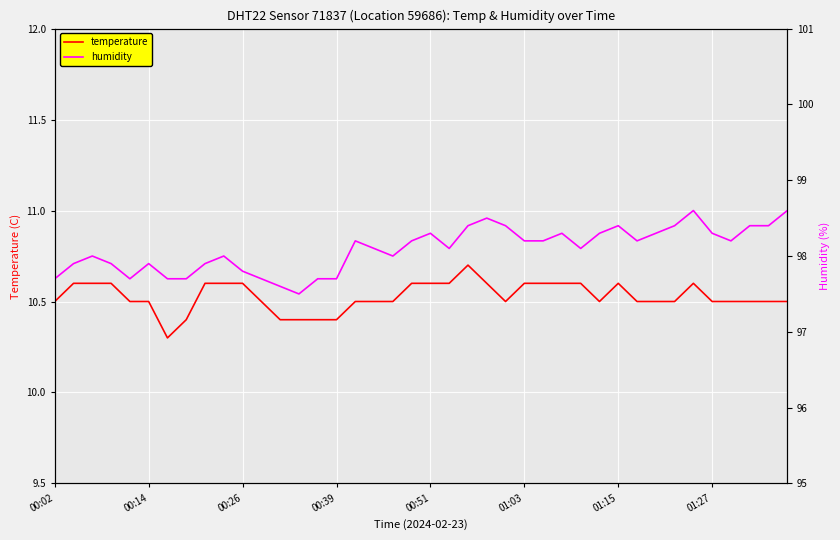

What is the difference between the second highest and minimum values in the temperature series?

0.3